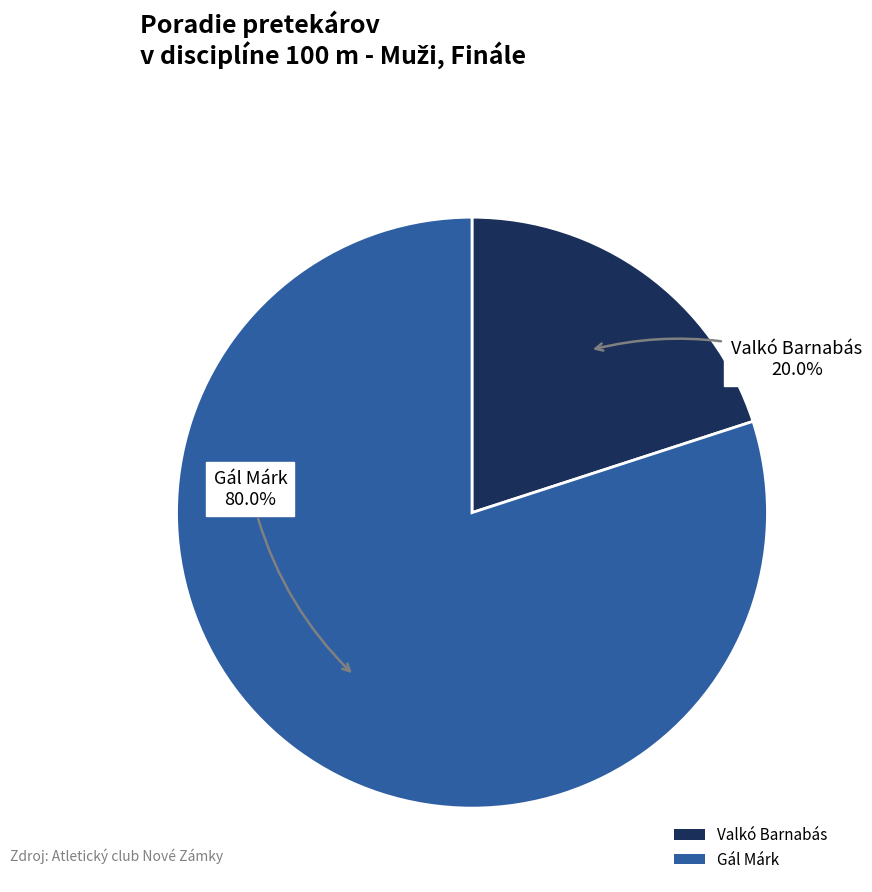

What is the largest slice in the pie chart?

Gál Márk